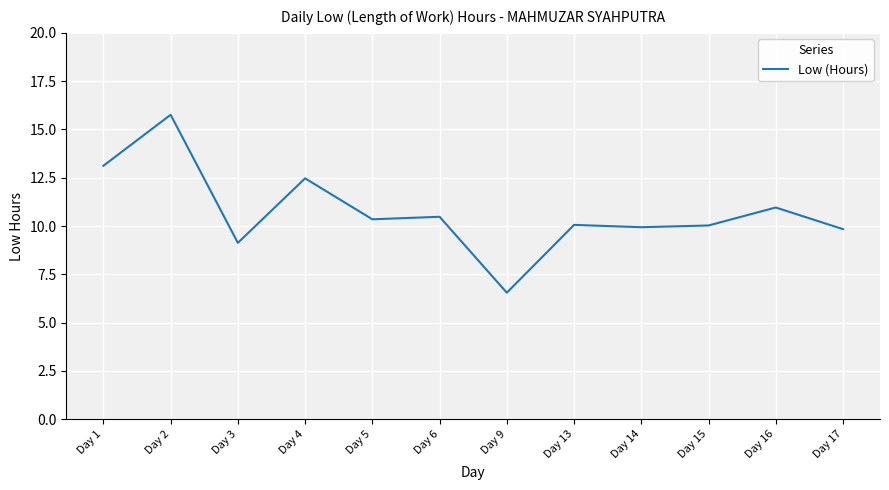

What is the greatest value displayed?

15.8